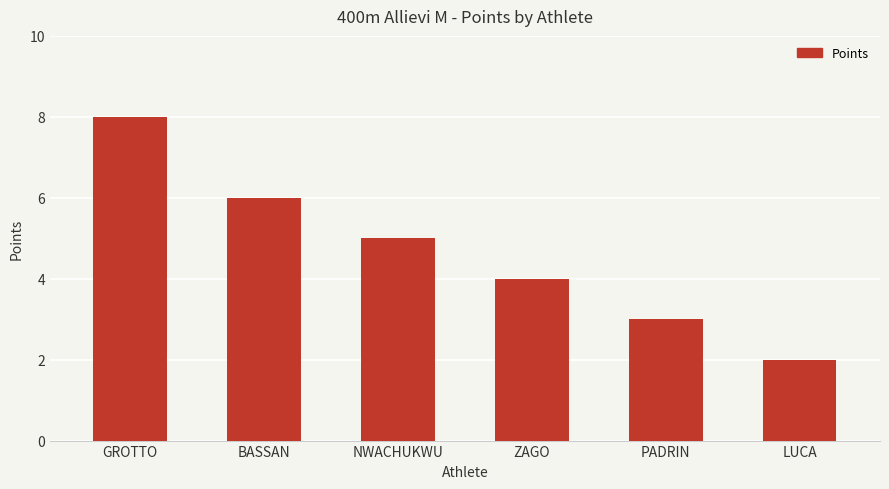

What is the difference between the second highest and minimum values?

4